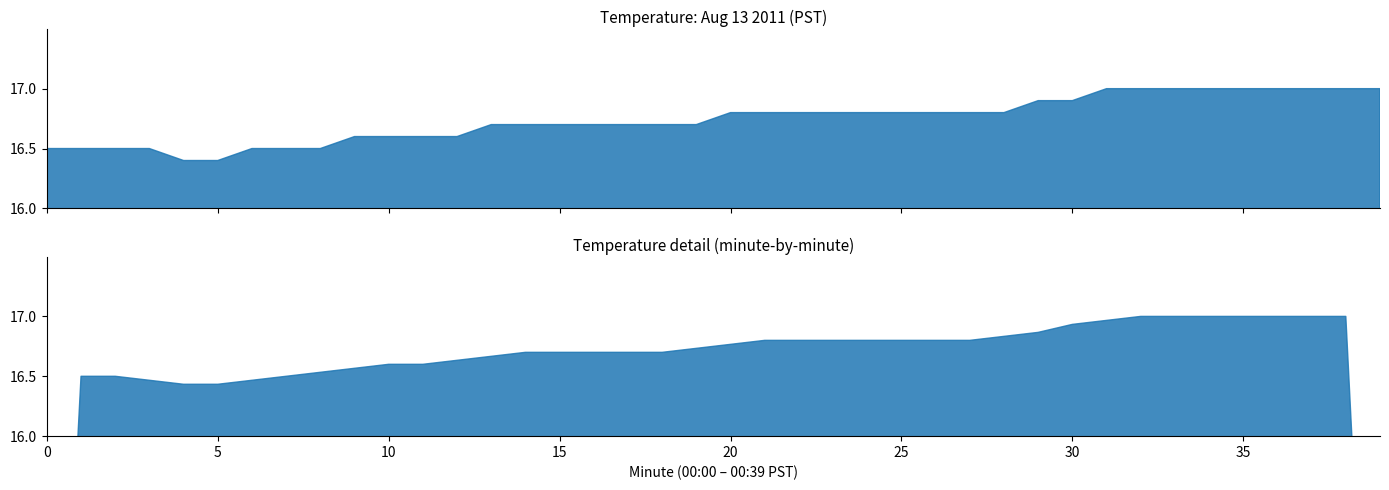

List the labels in order of value, smallest first.

4, 5, 0, 1, 2, 3, 6, 7, 8, 9, 10, 11, 12, 13, 14, 15, 16, 17, 18, 19, 20, 21, 22, 23, 24, 25, 26, 27, 28, 29, 30, 31, 32, 33, 34, 35, 36, 37, 38, 39